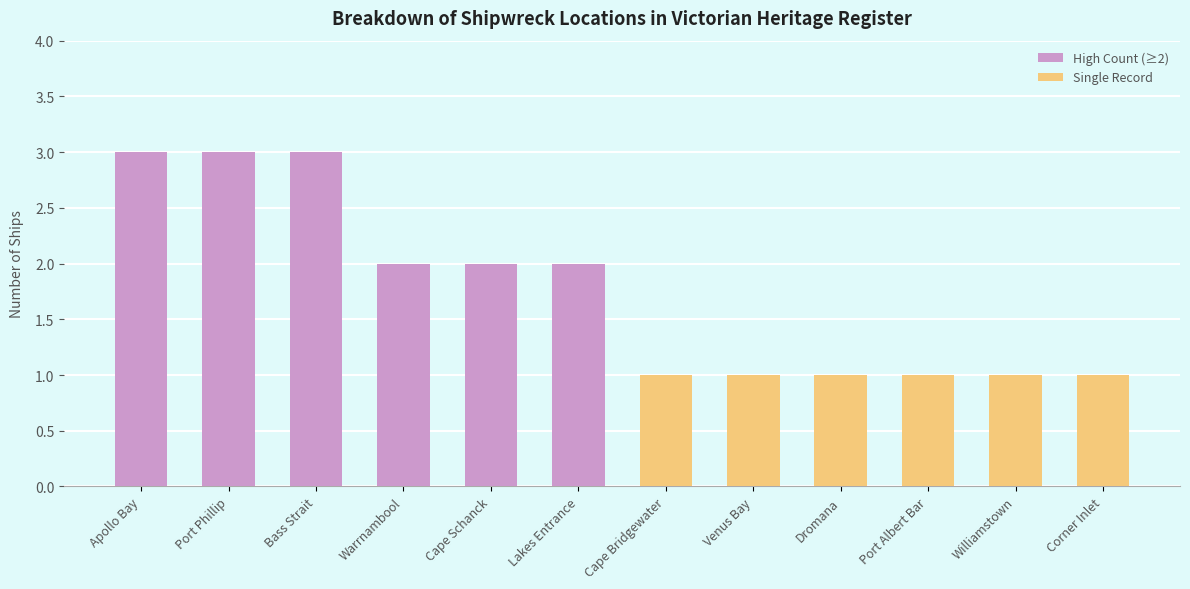

The chart shows a value of 0 at Port Albert Bar. True or false?

False